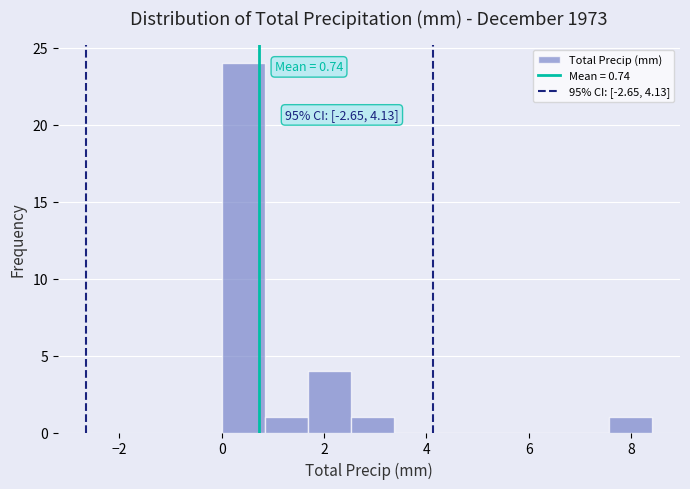

Over which range of the x-axis is the bar tallest?

0.00 to 0.84